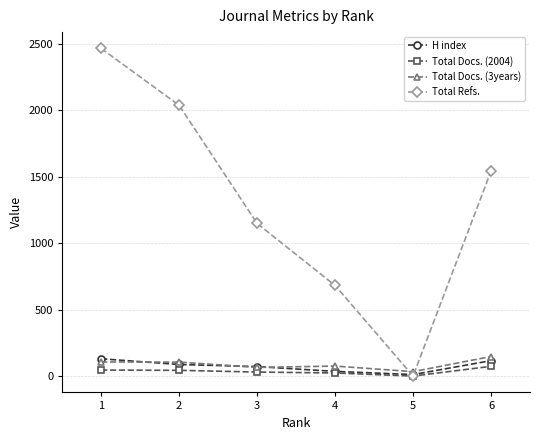

Where does the Total Docs. (3years) series first go above 105?

1